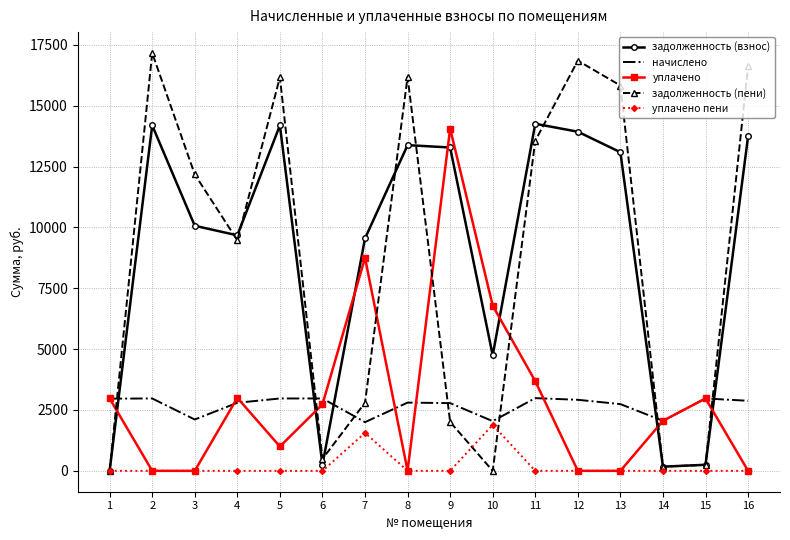

Which series has the largest range (max minus min)?

задолженность (пени)